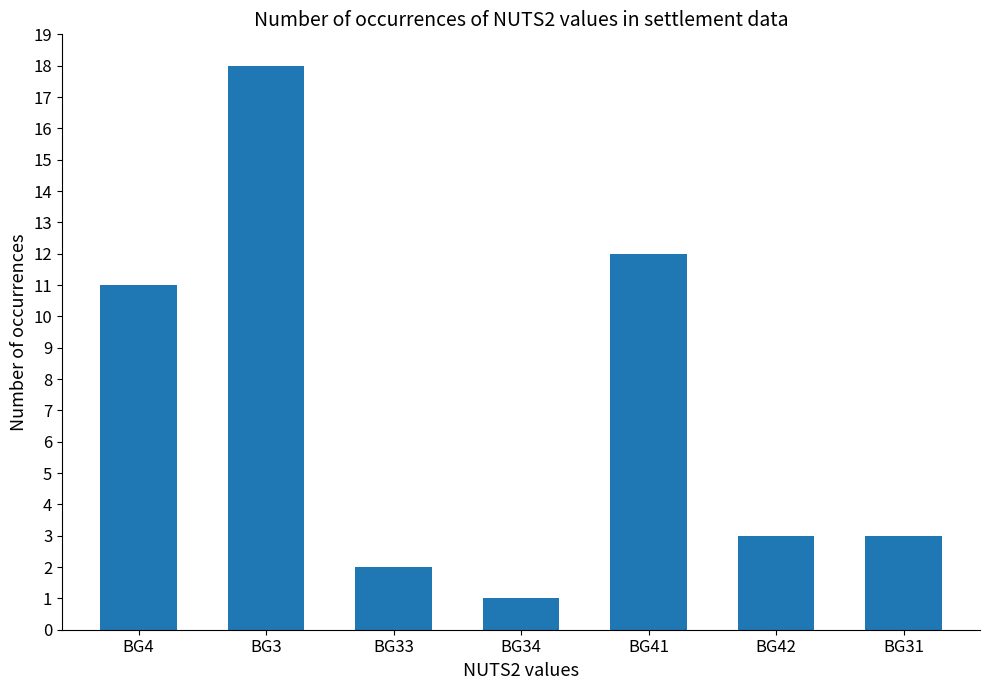

True or false: the data shows 4 at BG41.

False